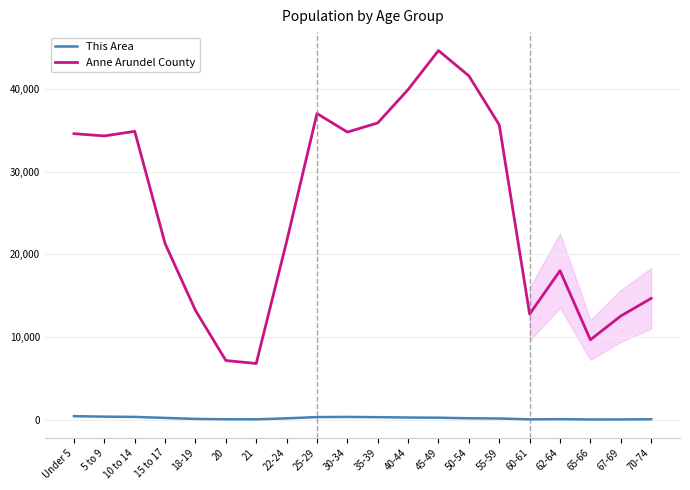

What are all the series names shown in the legend?

This Area, Anne Arundel County